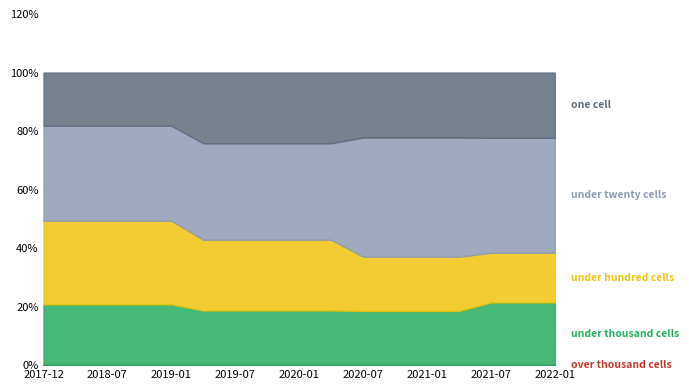

How many categories are shown in the chart?

17